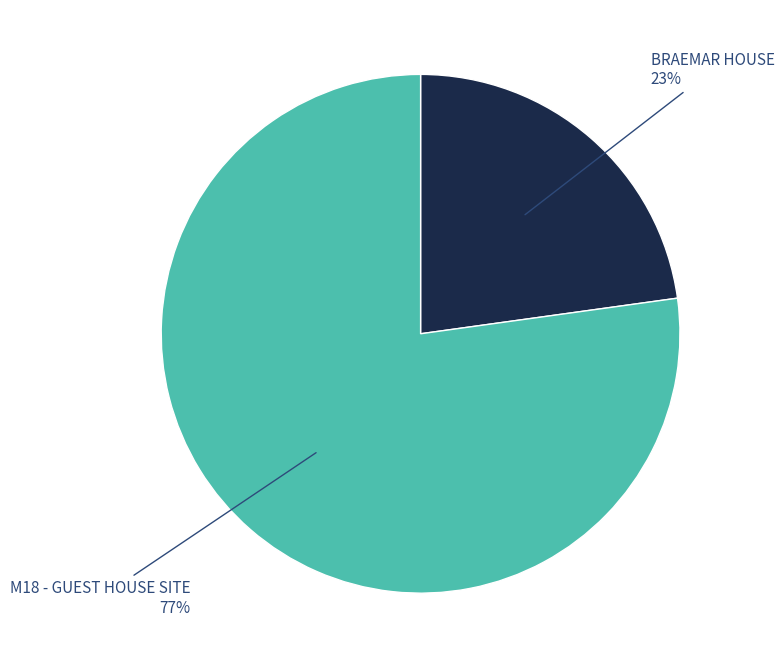

How many segments does this pie chart have?

2